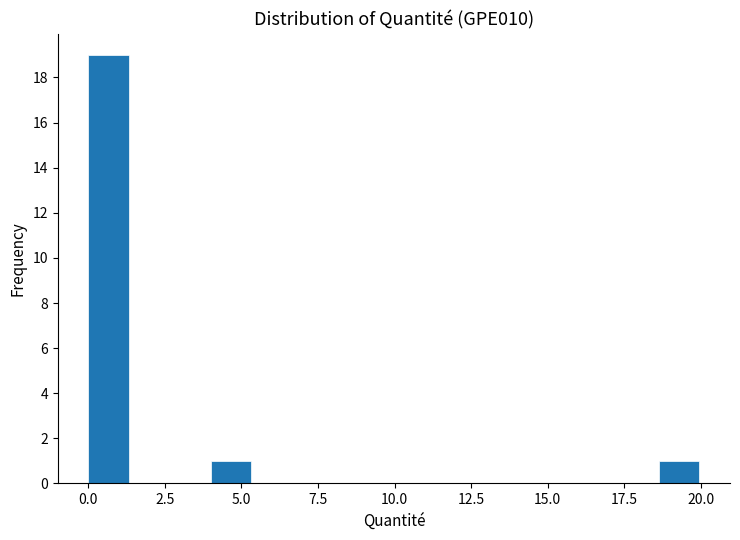

Around what value on the x-axis is the tallest bar? Give the approximate position of its centre, as read against the axis.

0.5